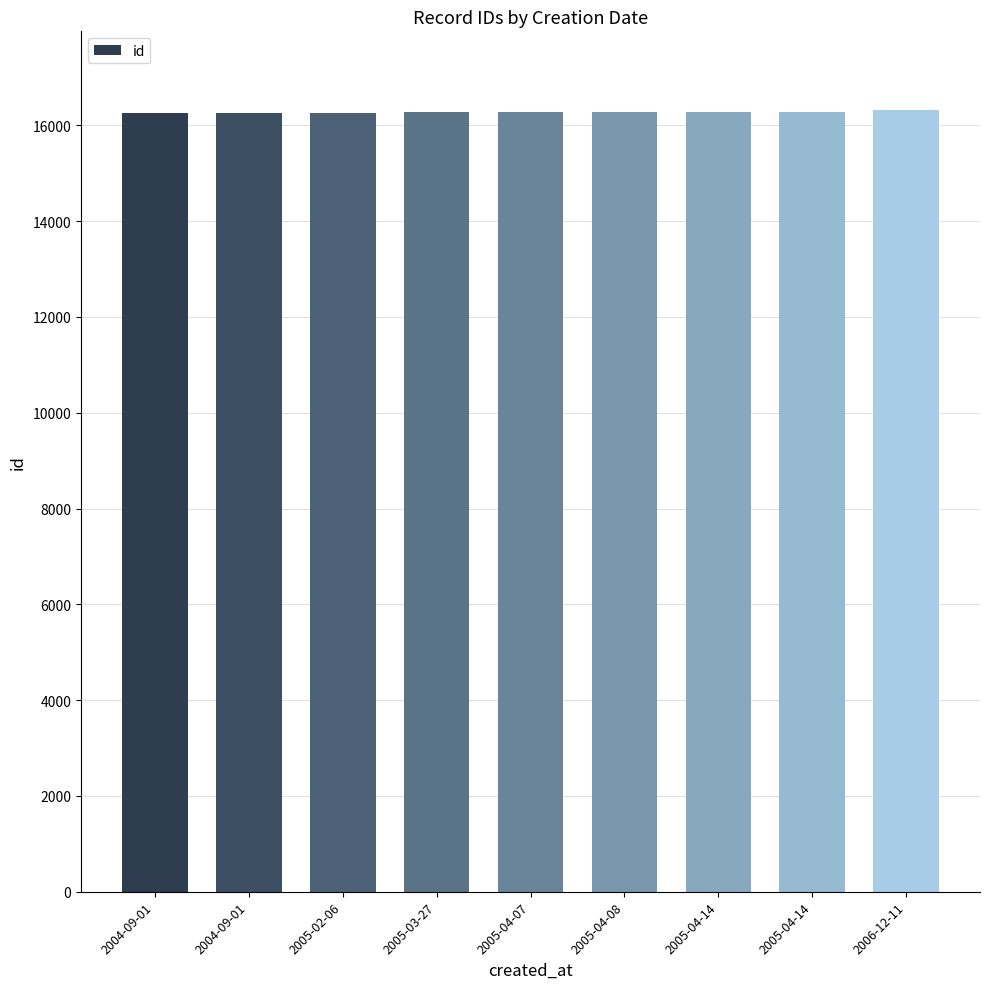

How many values are below 16269?

4